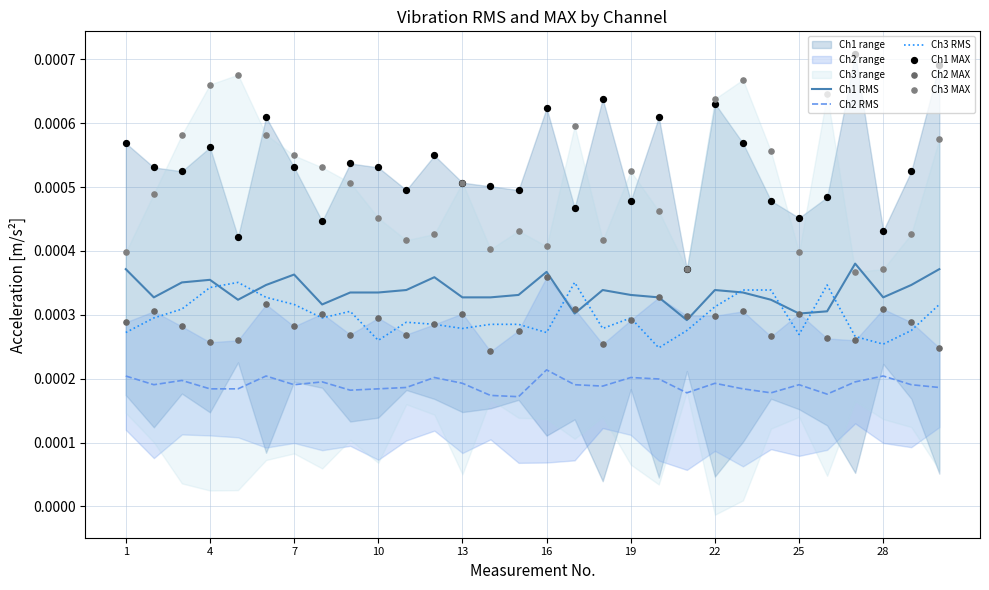

True or false: Ch3 RMS and Ch2 RMS cross at least once.

False